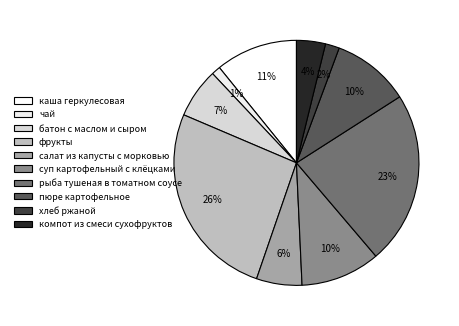

Is it true that суп картофельный с клёцками is 23% of the pie?

False